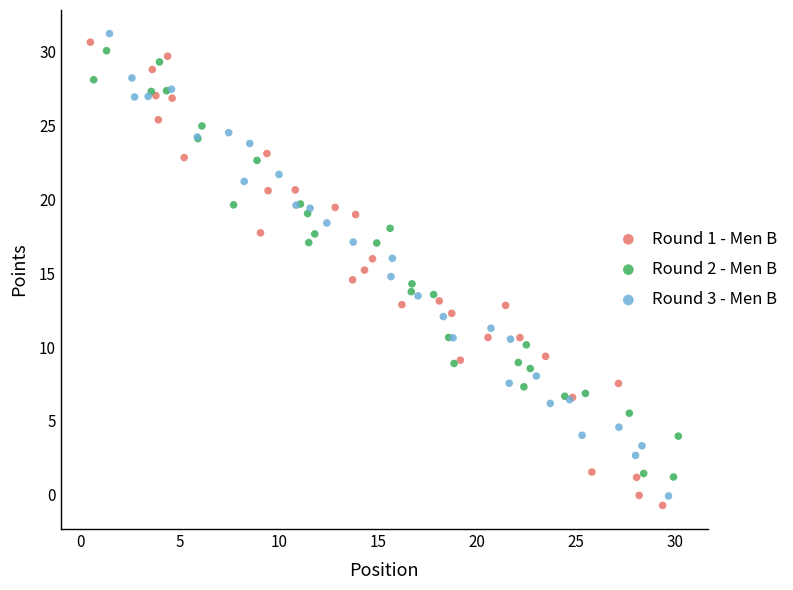

Which series contains the highest Y value?

Round 3 - Men B